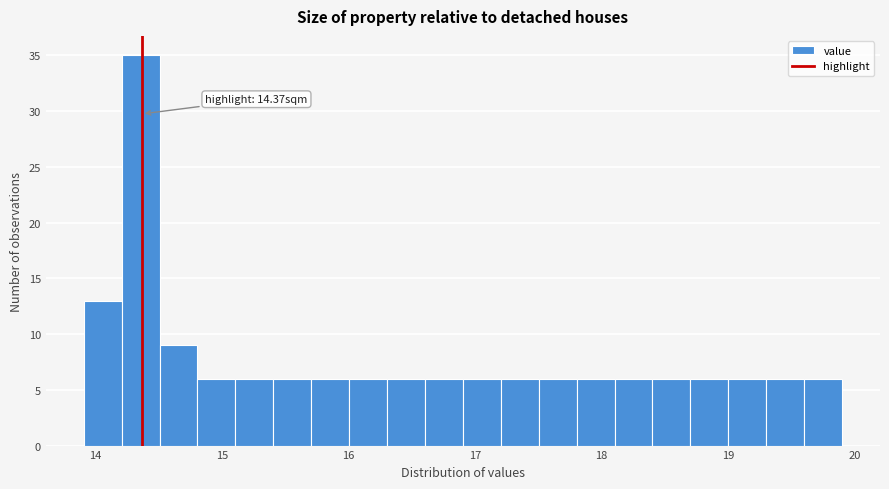

Read against the x-axis, roughly where is the centre of the tallest bar?

14.4